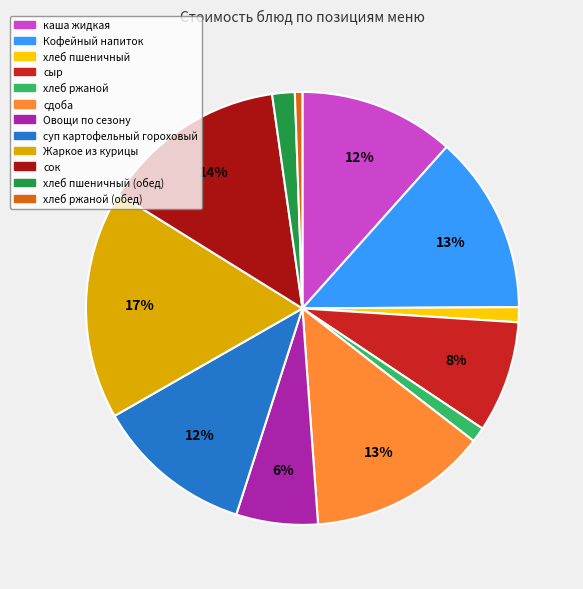

To the nearest percent, what is the average slice percentage?

8%